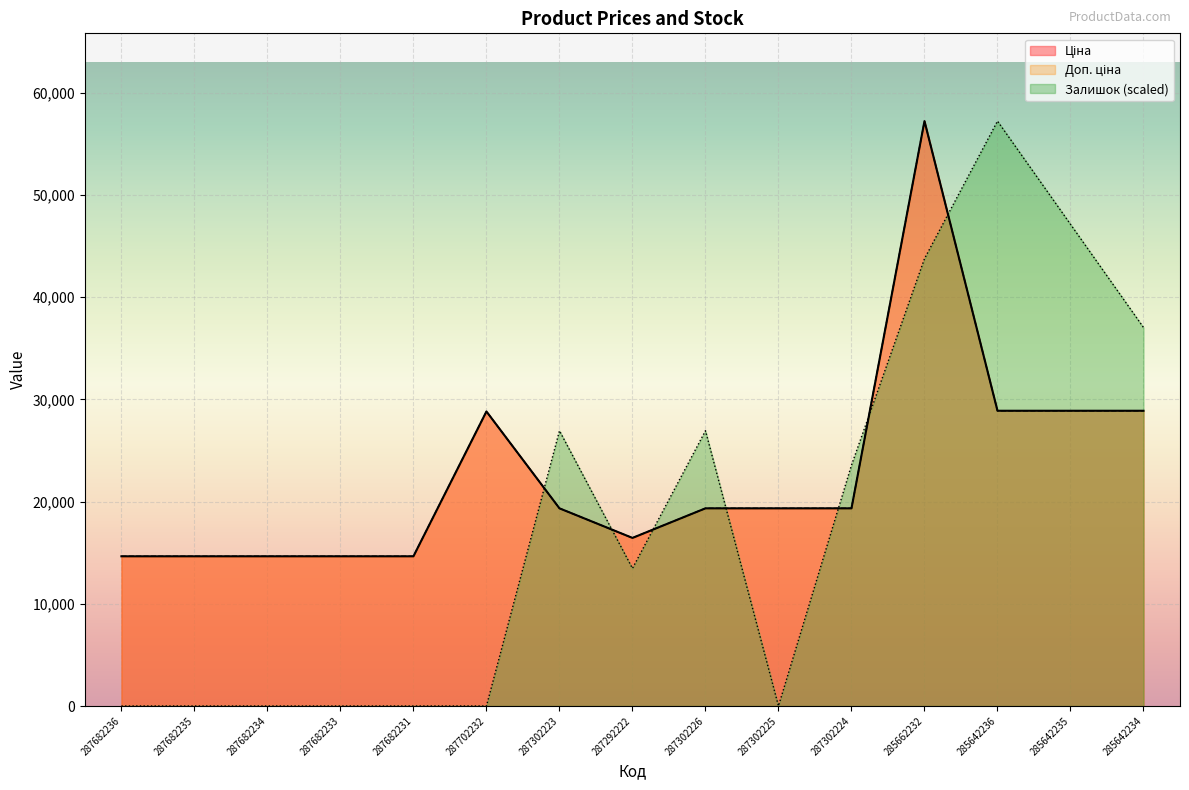

Which series has the largest total across all categories?

Ціна